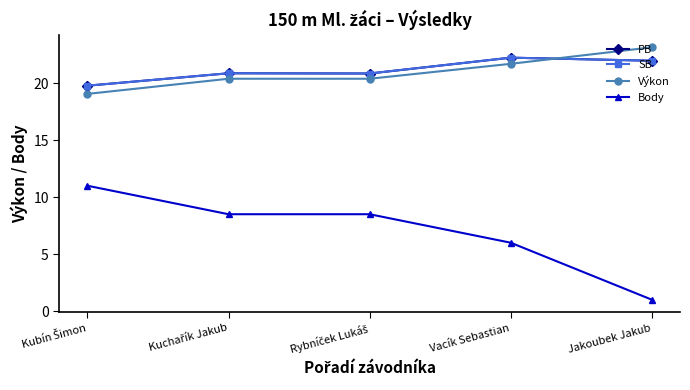

At how many categories does at least one series exceed 1?

5